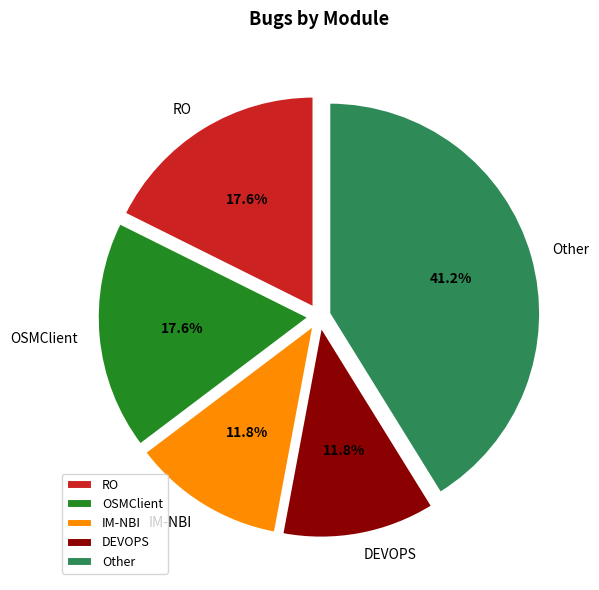

To the nearest percent, what is the difference between the IM-NBI and DEVOPS slice percentages?

0%